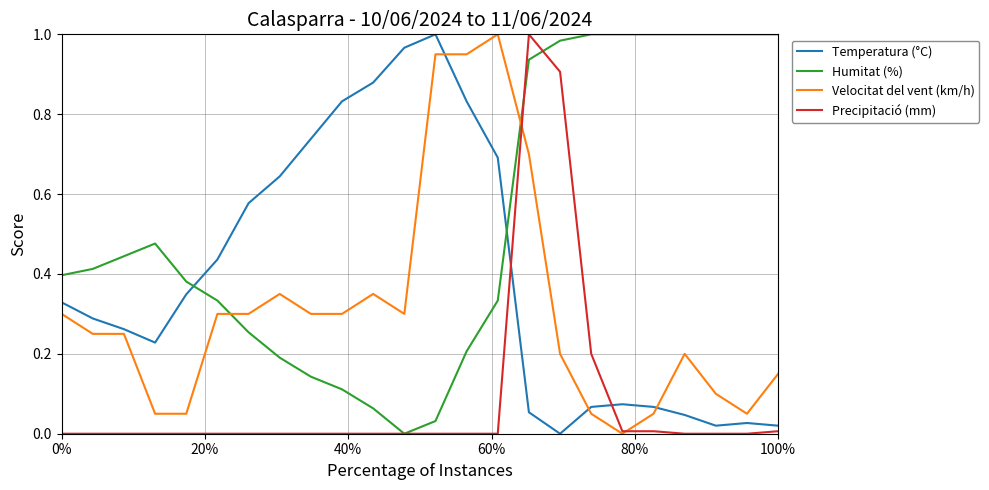

Count the number of data series in this chart.

4